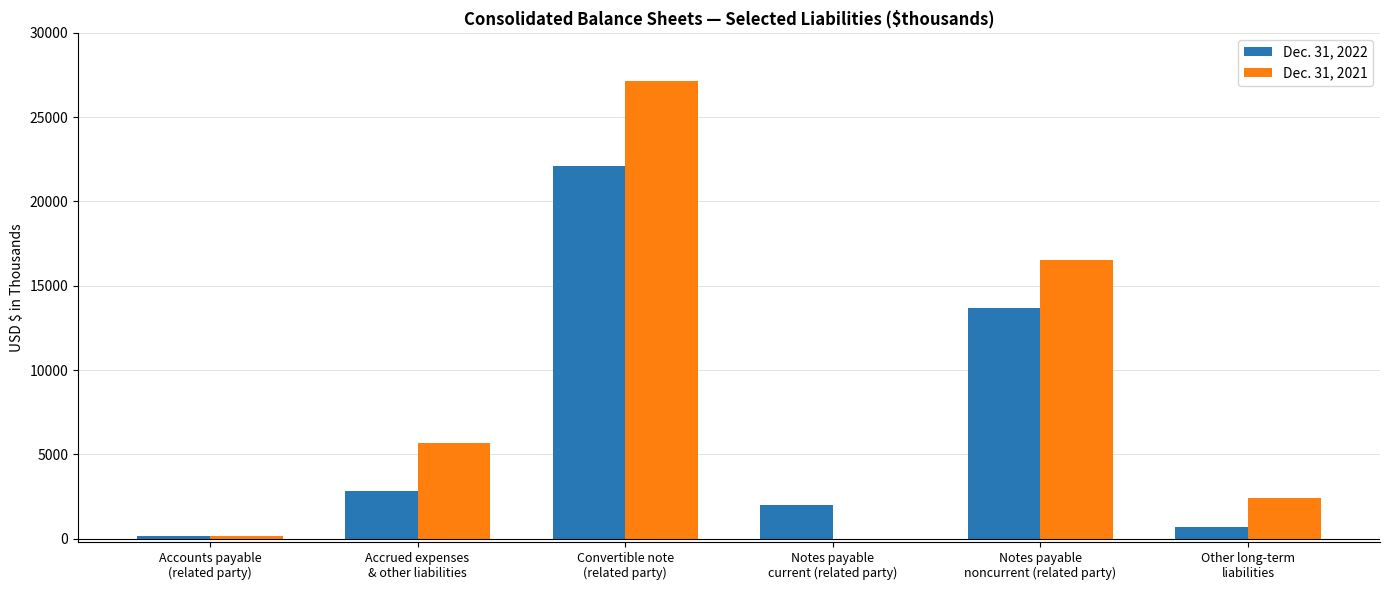

What is the greatest value displayed?

27128